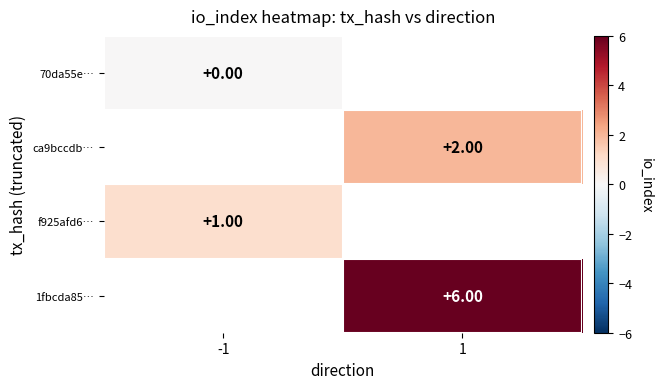

Which series has the largest range (max minus min)?

70da55e…